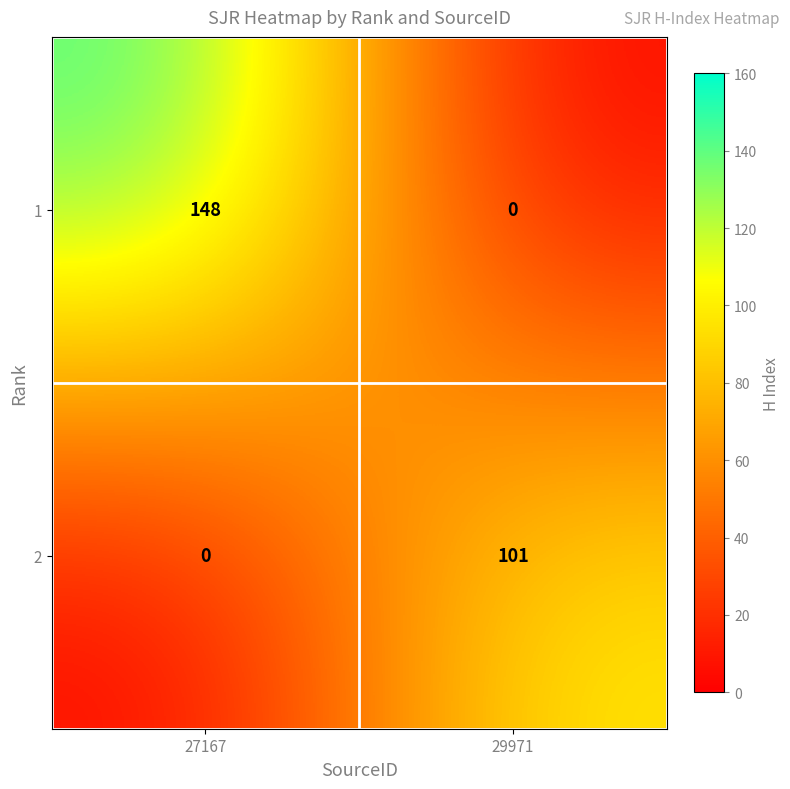

Is it true that 1 equals 0 at 29971?

True